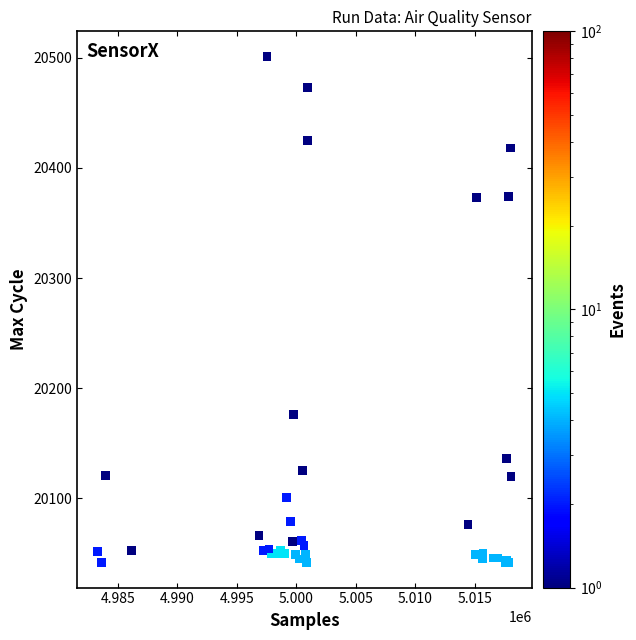

What Y value in the scatter plot is closest to 20271?

20176